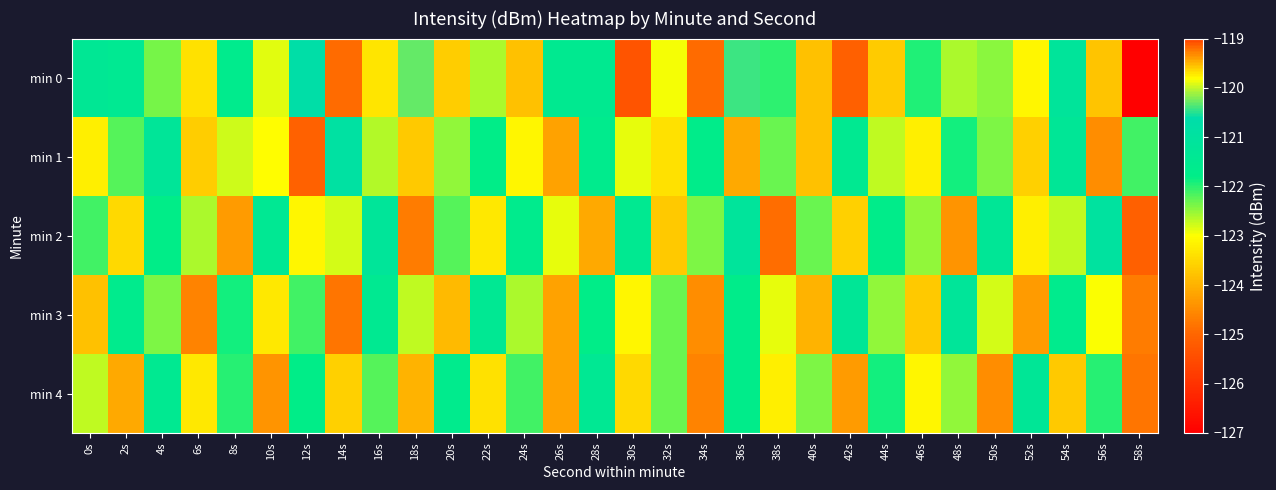

Which category has the lowest value across all series?

58s